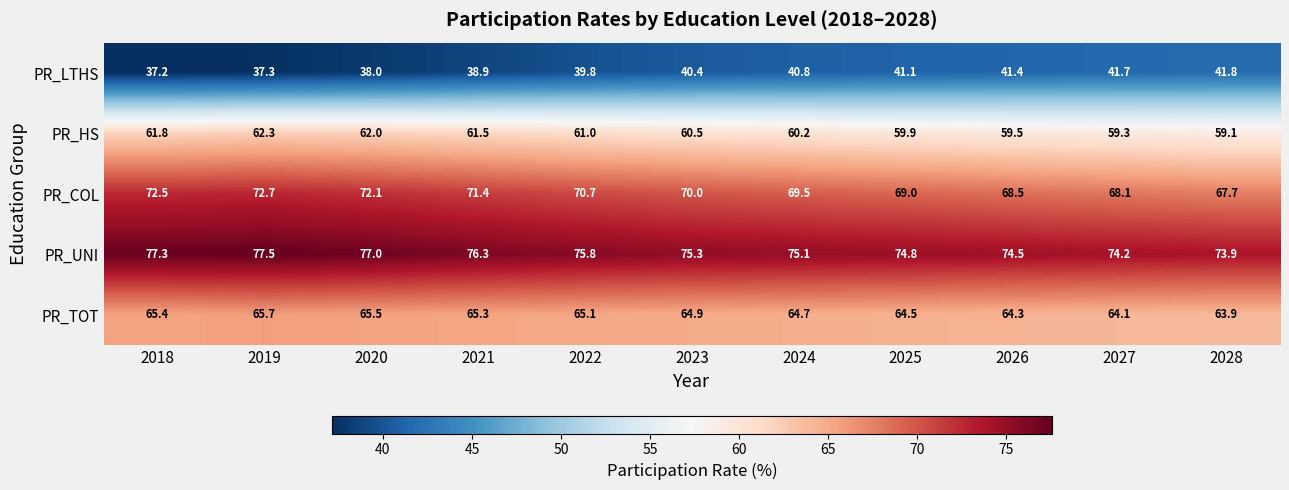

Where does the PR_UNI series first go above 75?

2018